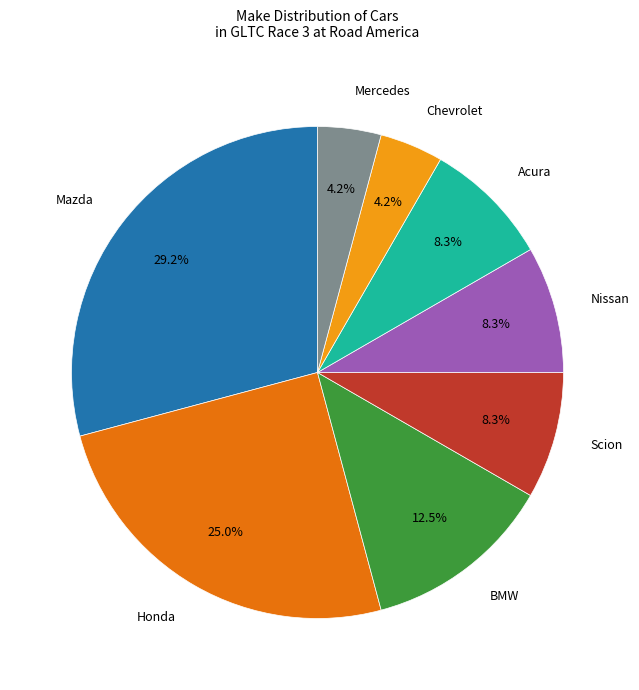

What is the largest slice in the pie chart?

Mazda